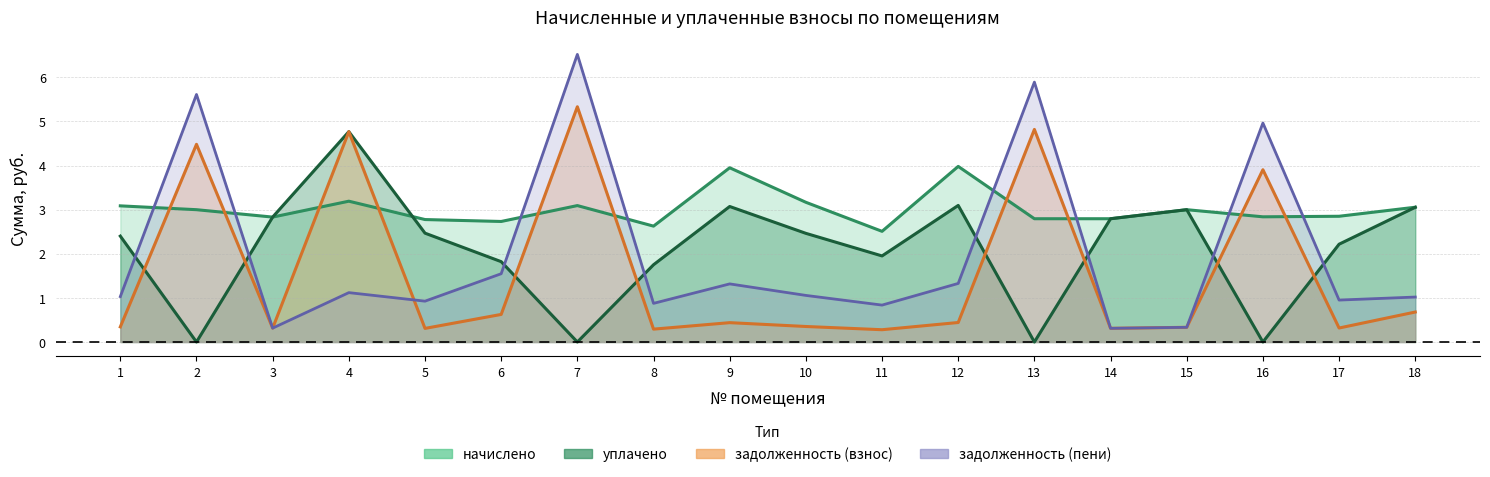

Does the chart have visible grid lines?

Yes